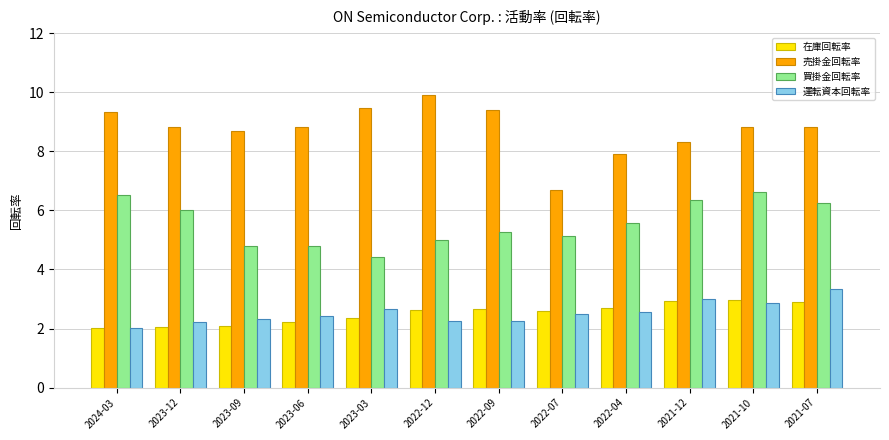

What is the difference between the maximum and minimum values in the 売掛金回転率 series?

3.2